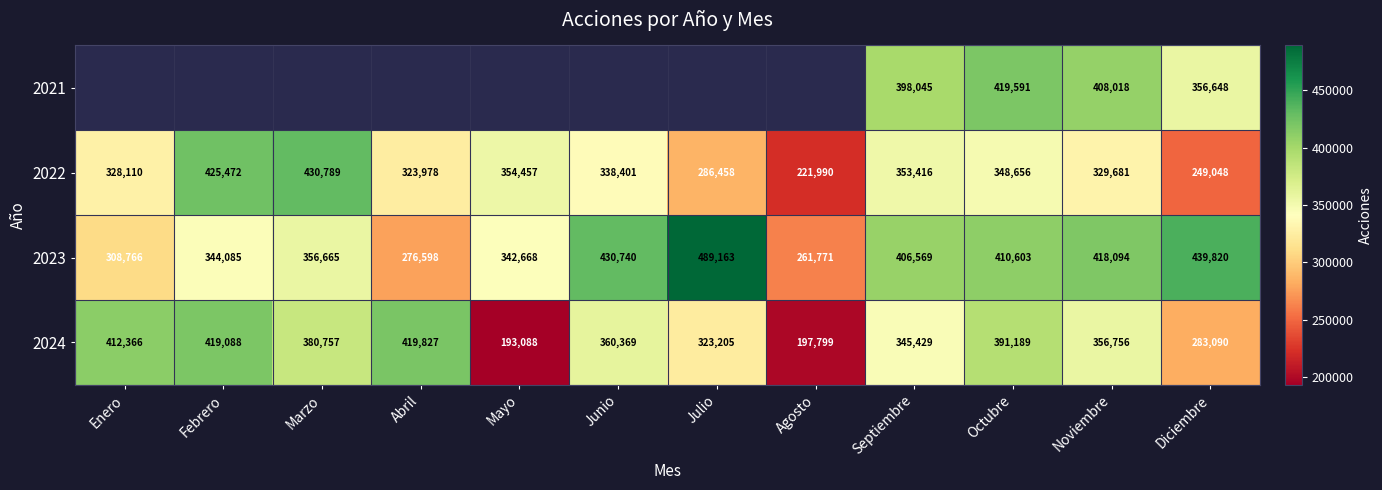

What is the difference between the maximum and minimum values in the 2022 series?

208799